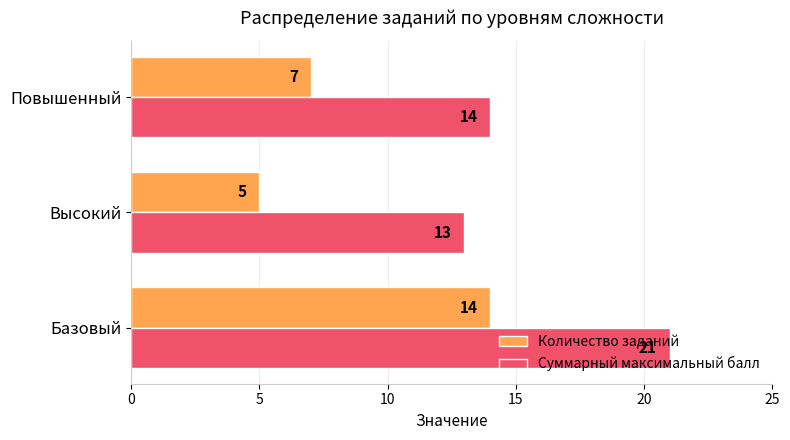

What is the lowest value of the Количество заданий series?

5